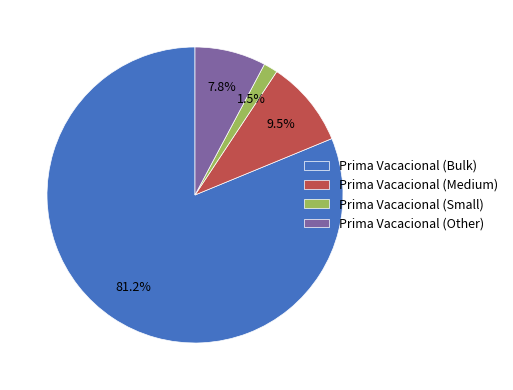

How many slices are in this pie chart?

4